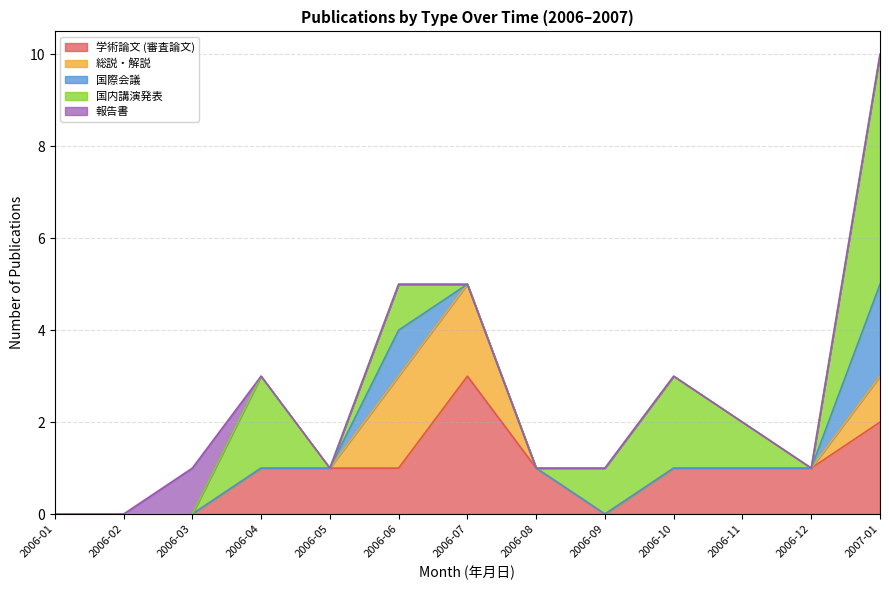

What position from the left is 2006-08?

8